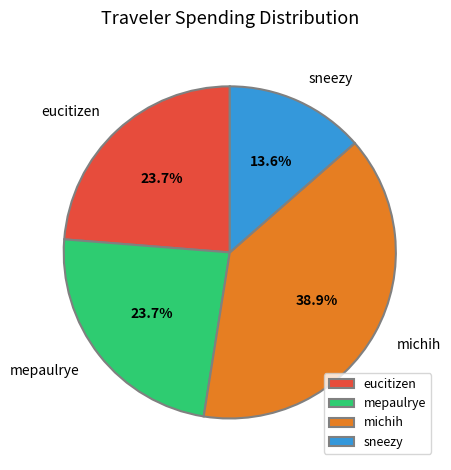

Is there a majority slice in this chart?

No